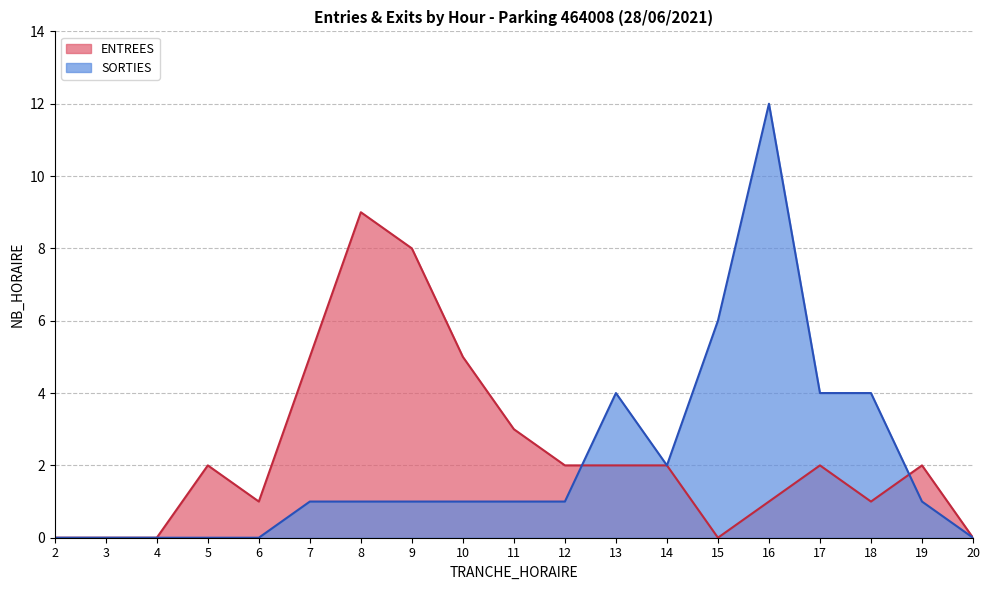

True or false: ENTREES has a value of 9 at 10.

False